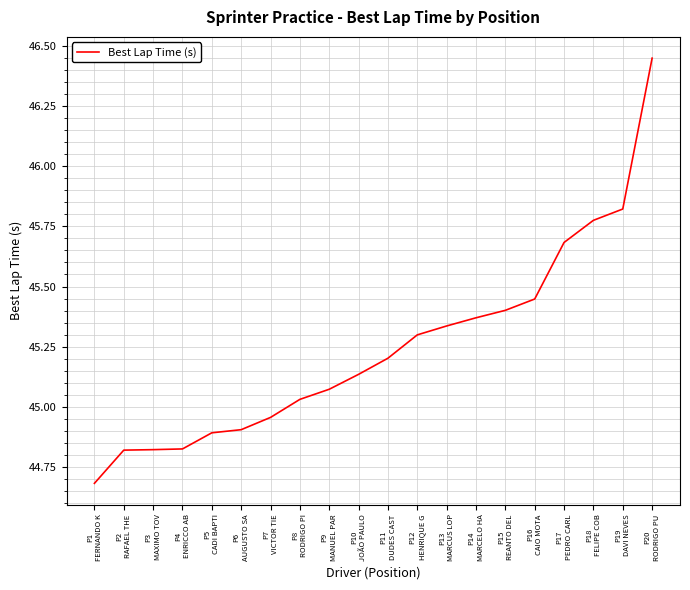

Which has a higher value, P18
FELIPE COB or P8
RODRIGO PI?

P18
FELIPE COB